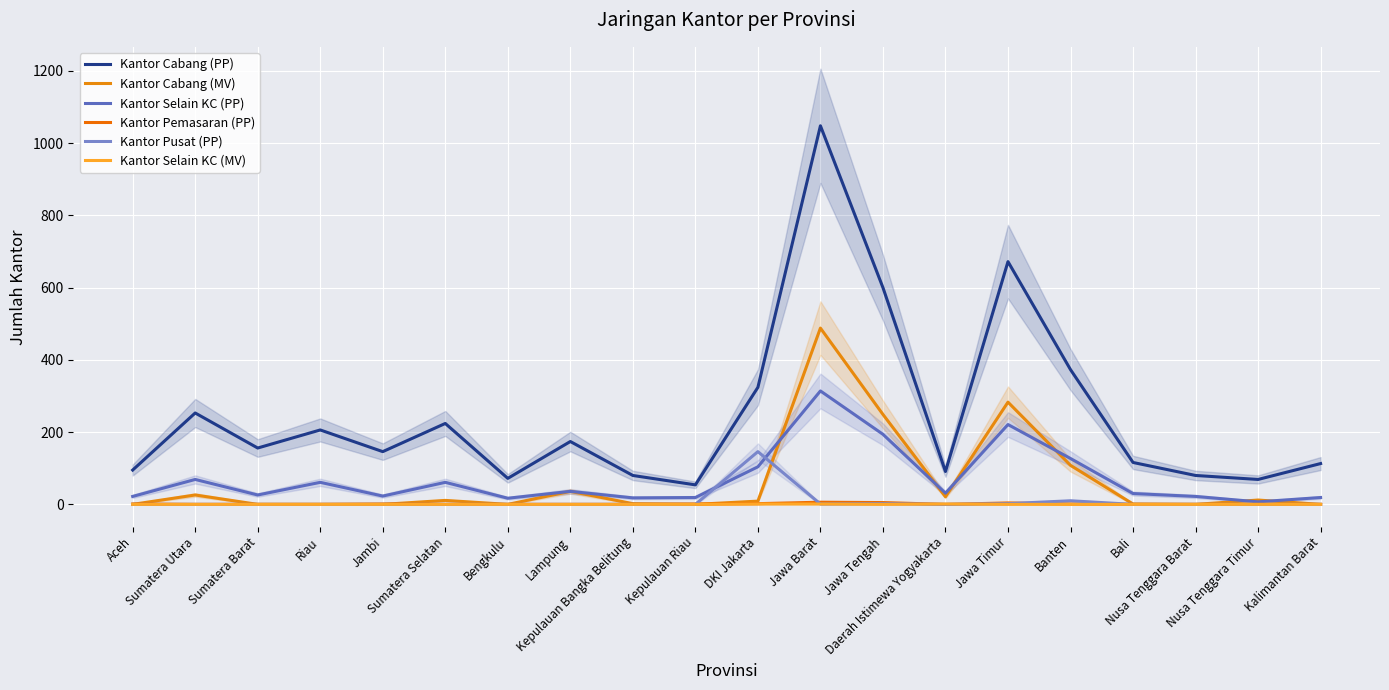

At which category is the sum across all series the highest?

Jawa Barat